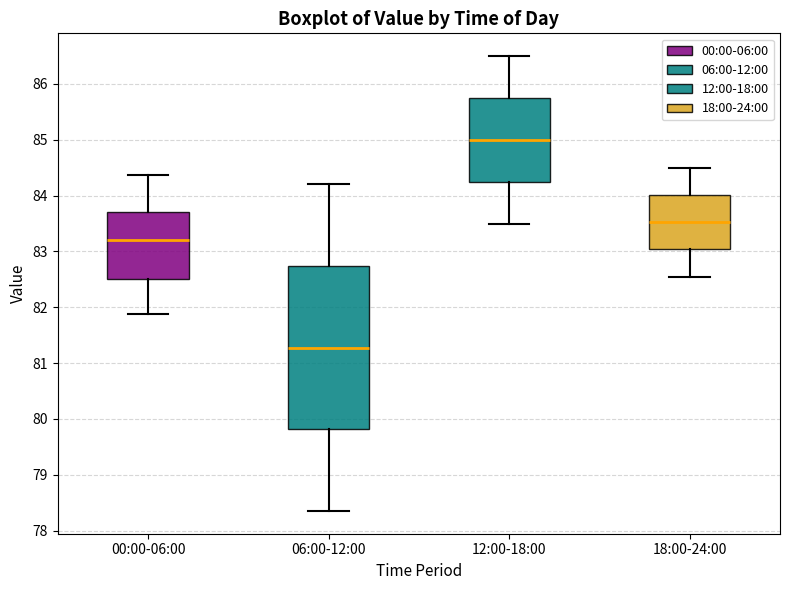

Where does the median line of the box for 12:00-18:00 sit on the y-axis? The values are not printed on the chart, so give them approximately, as read against the axis.

85.0